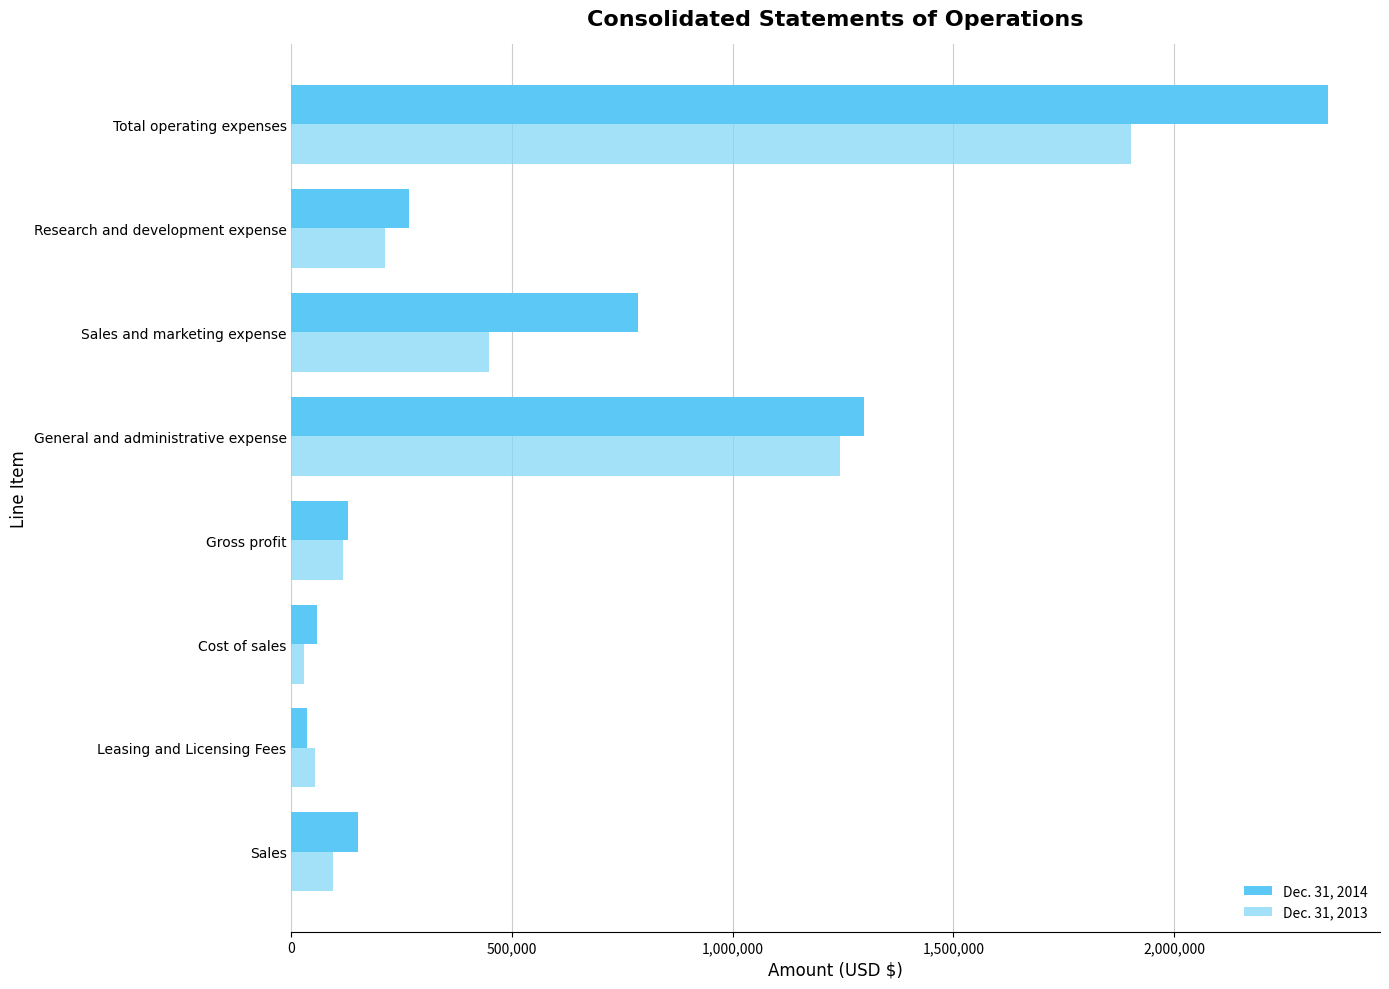

What is the difference between the highest and lowest values at Sales?

57531